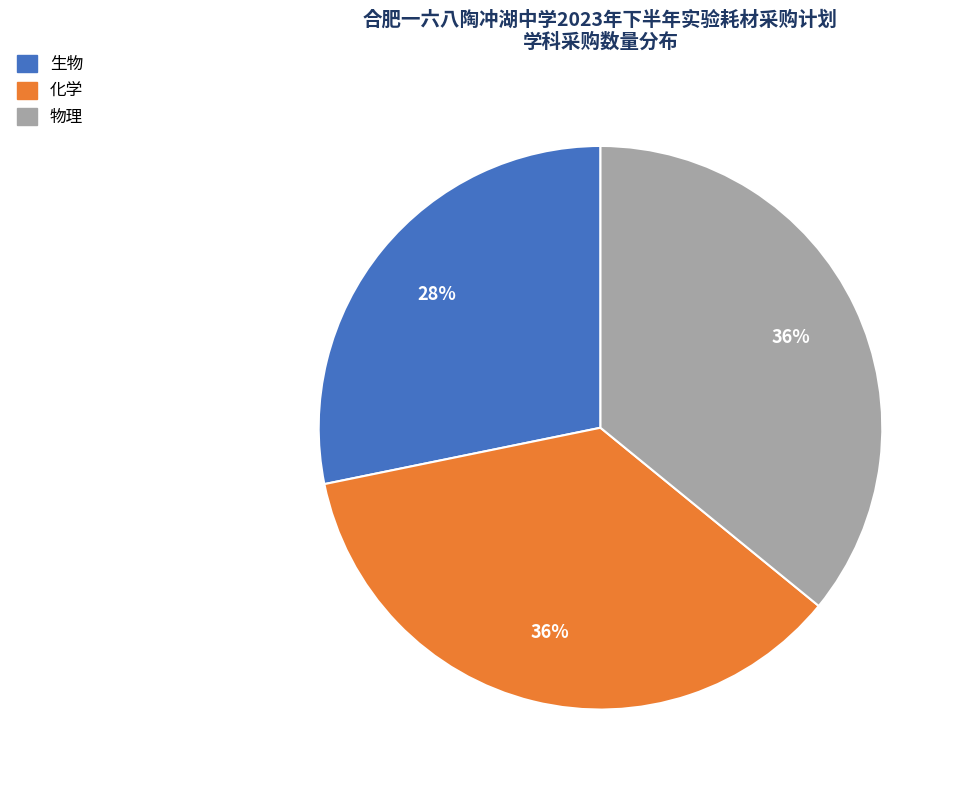

Does any single category account for the majority?

No